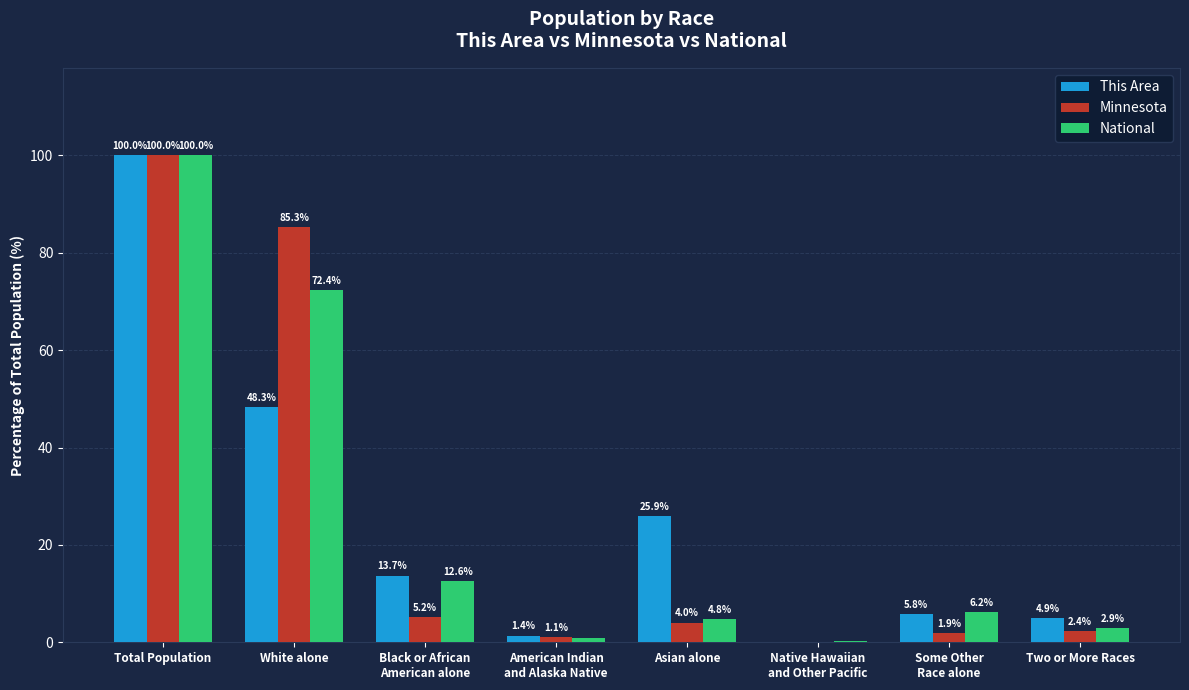

Between Native Hawaiian
and Other Pacific and Two or More Races, which series saw the biggest shift?

This Area